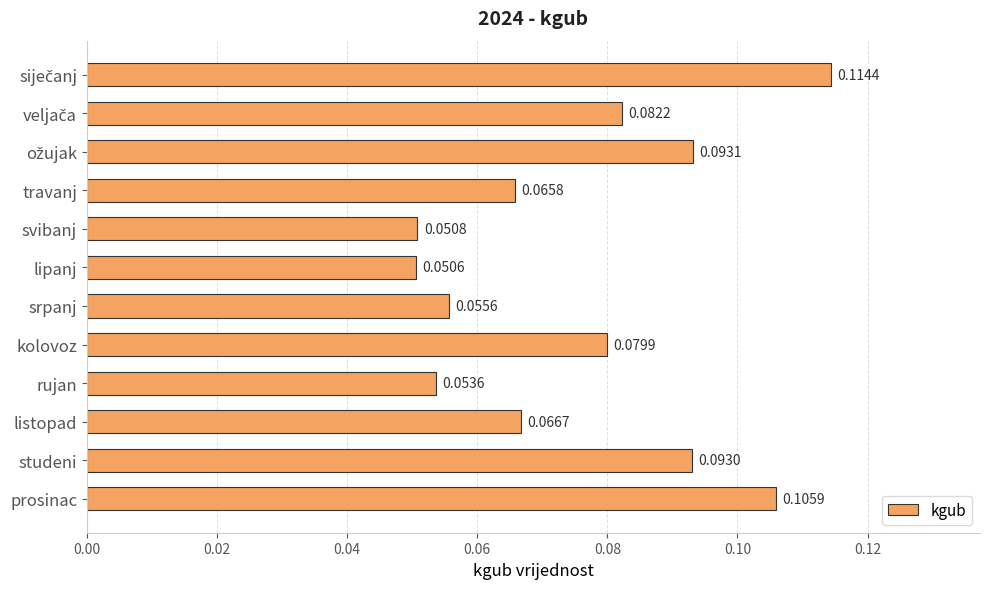

At which label is the value closest to 0?

lipanj